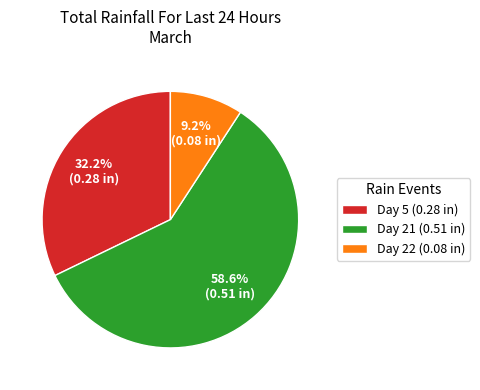

How many slices are in this pie chart?

3